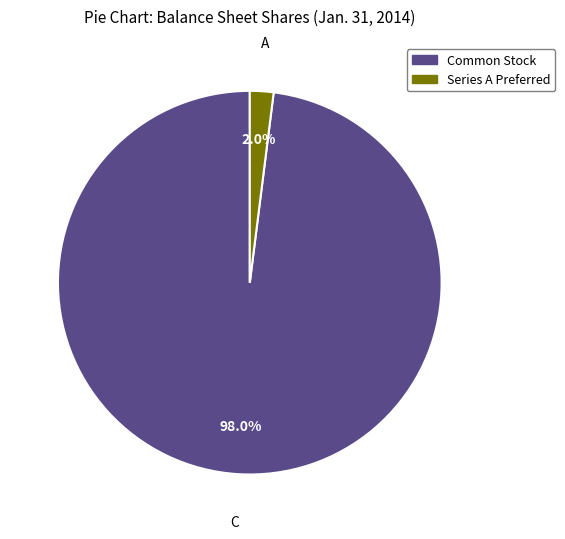

Is there a majority slice in this chart?

Yes